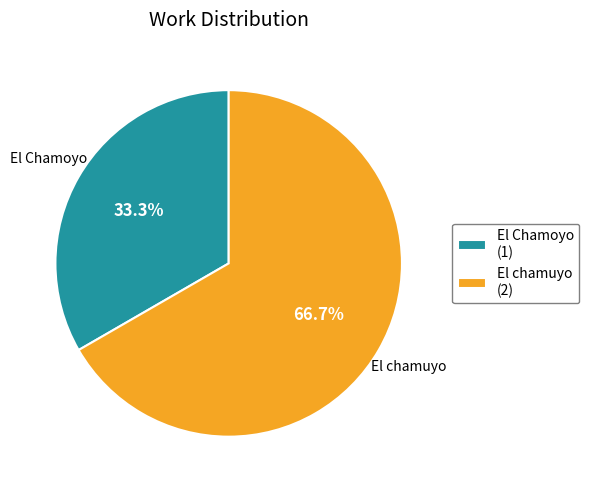

What is the ratio of the value at El Chamoyo to the value at El chamuyo?

0.5